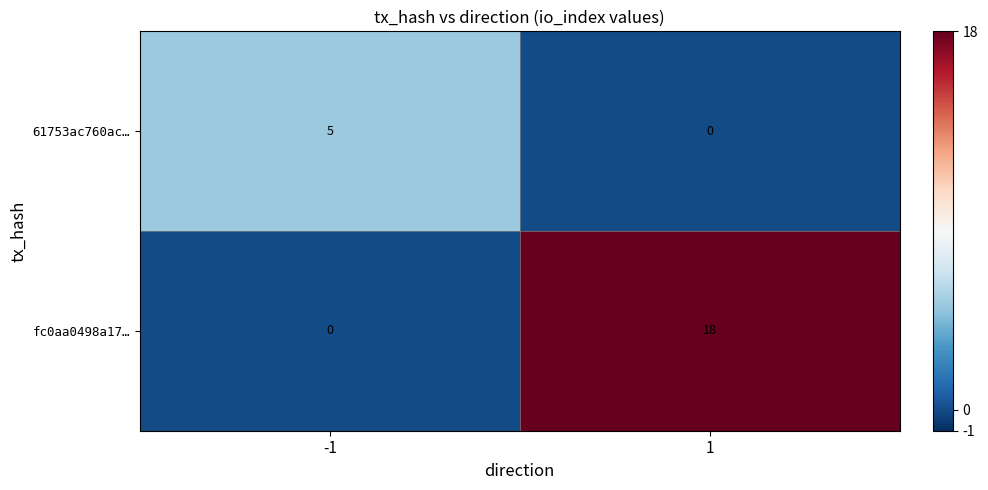

What is the total value across all series at 1?

18